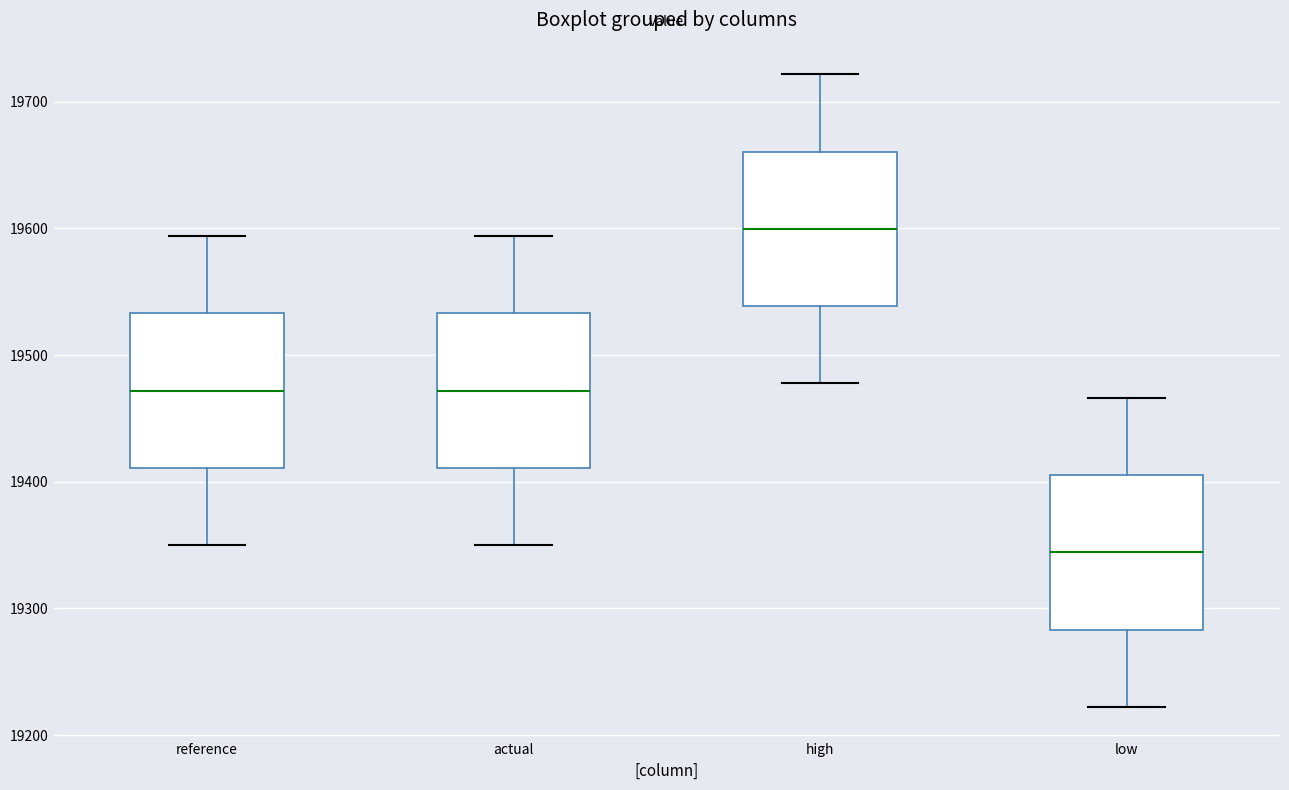

Reading left to right, read every box against the y-axis: the position of its median line, the range the box covers, and the ends of its whiskers. The values are not printed on the chart, so give them approximately, as read against the axis.

reference: median 19470, box 19410 to 19530, whiskers 19350 to 19590
actual: median 19470, box 19410 to 19530, whiskers 19350 to 19590
high: median 19600, box 19540 to 19660, whiskers 19480 to 19720
low: median 19340, box 19280 to 19410, whiskers 19220 to 19470